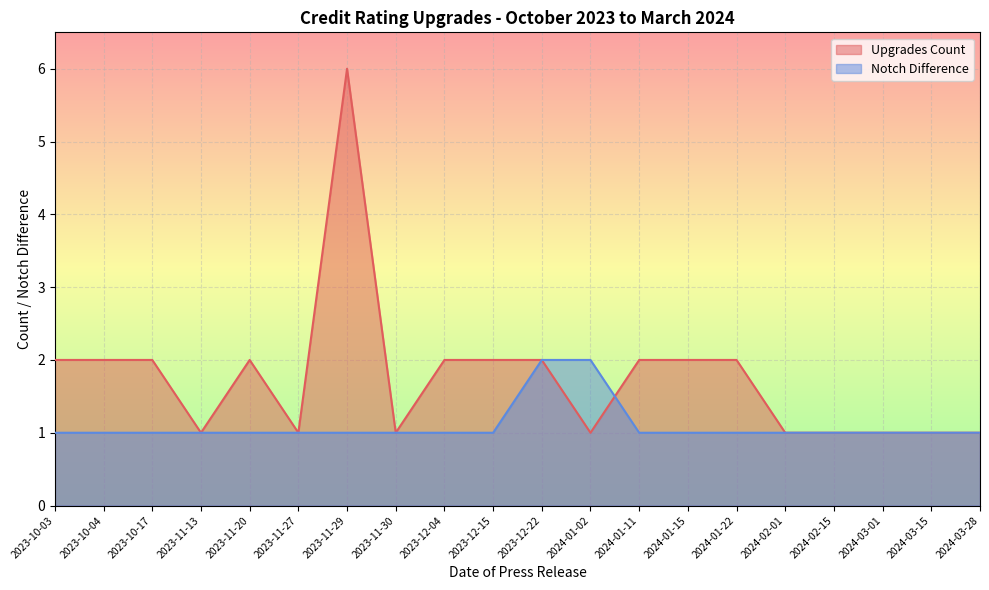

At how many categories does at least one series exceed 4?

1